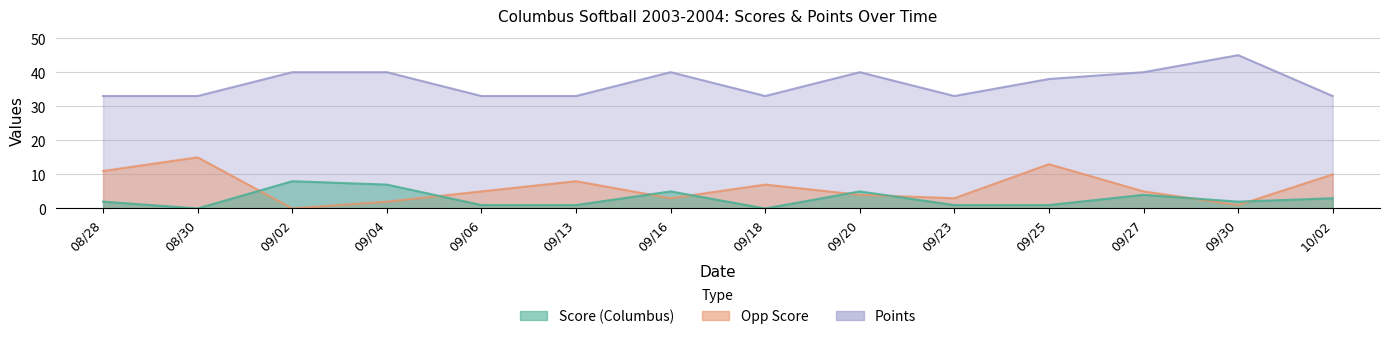

How many values in the Points series exceed 38?

6